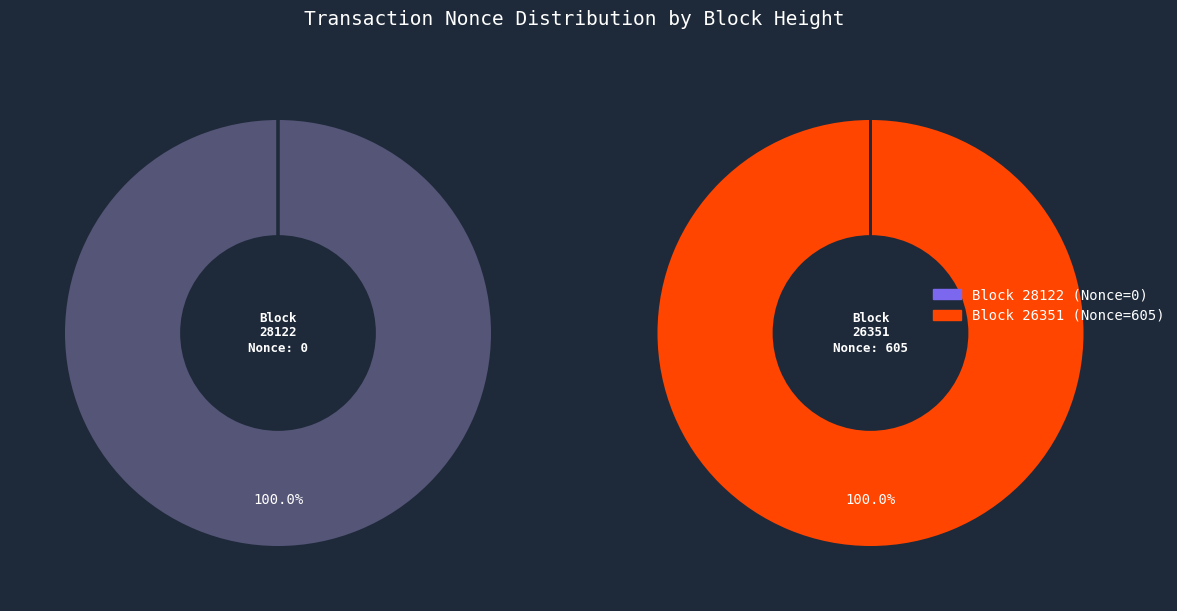

True or false: 26351 accounts for 86% of the total.

False